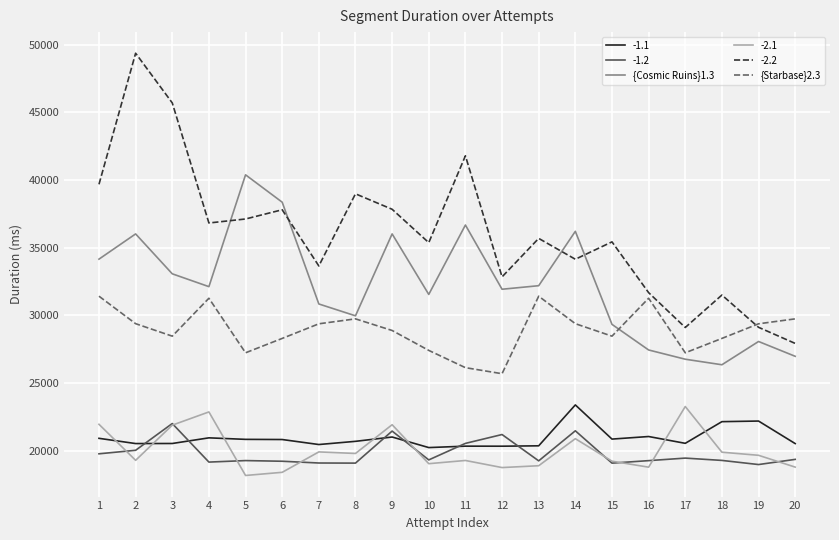

What is the sum of all {Starbase}2.3 values?

578307